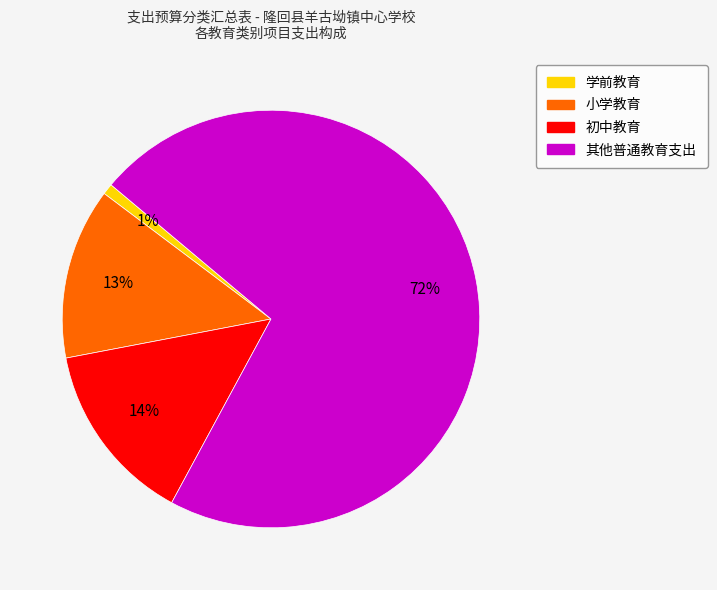

What is the largest slice in the pie chart?

其他普通教育支出